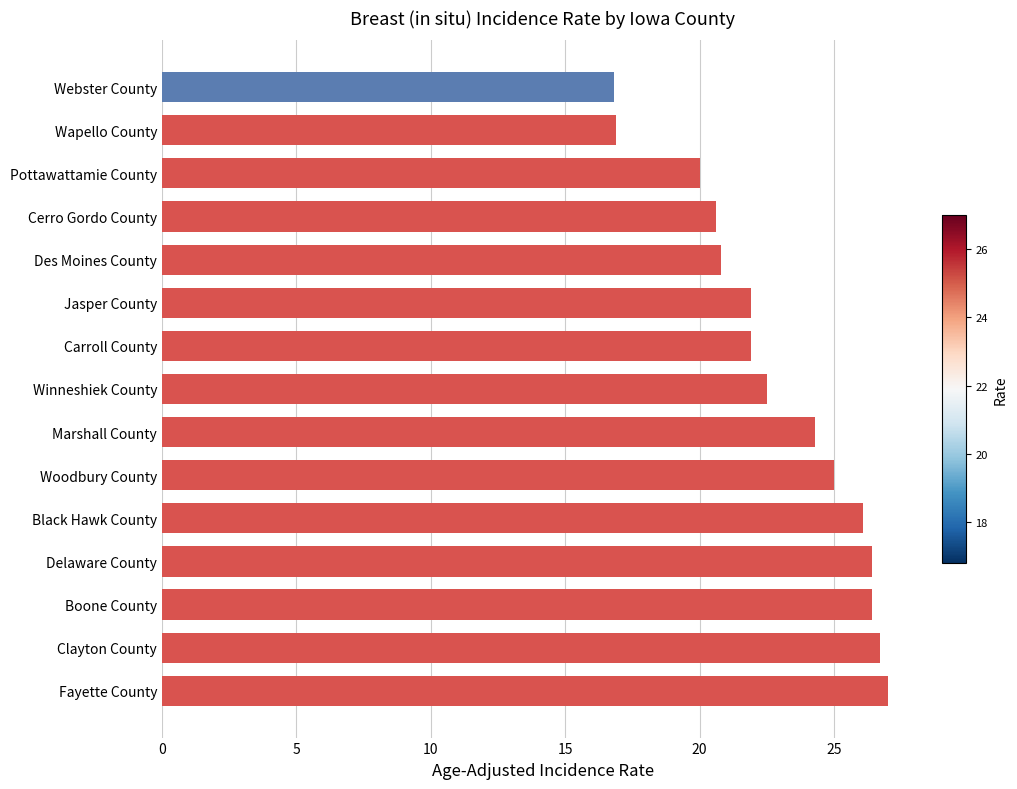

What is the label of the 10th bar from the bottom?

Jasper County